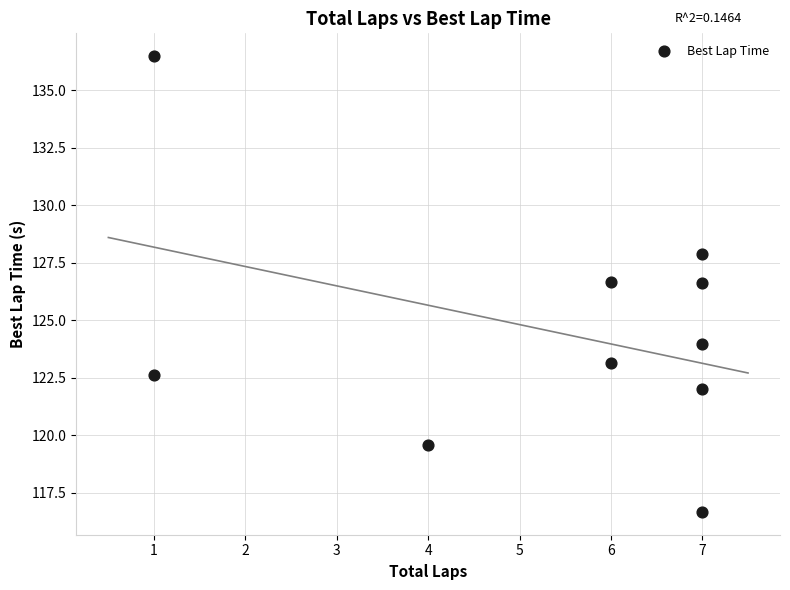

What is the range of X values (max minus min)?

6.0